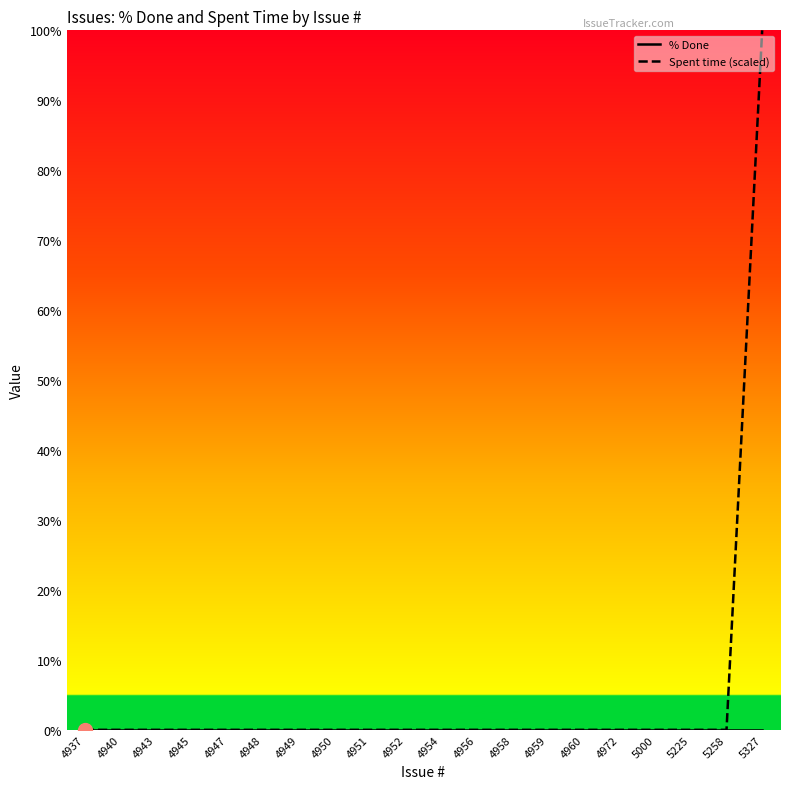

At which category is the sum across all series the highest?

5327